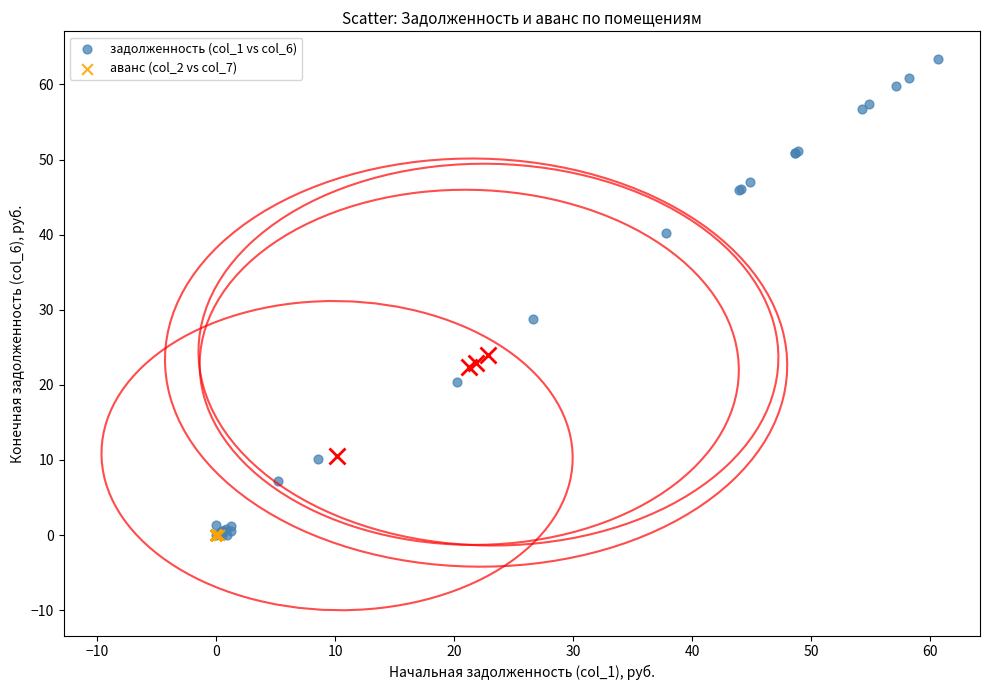

Which series reaches the maximum Y coordinate?

задолженность (col_1 vs col_6)